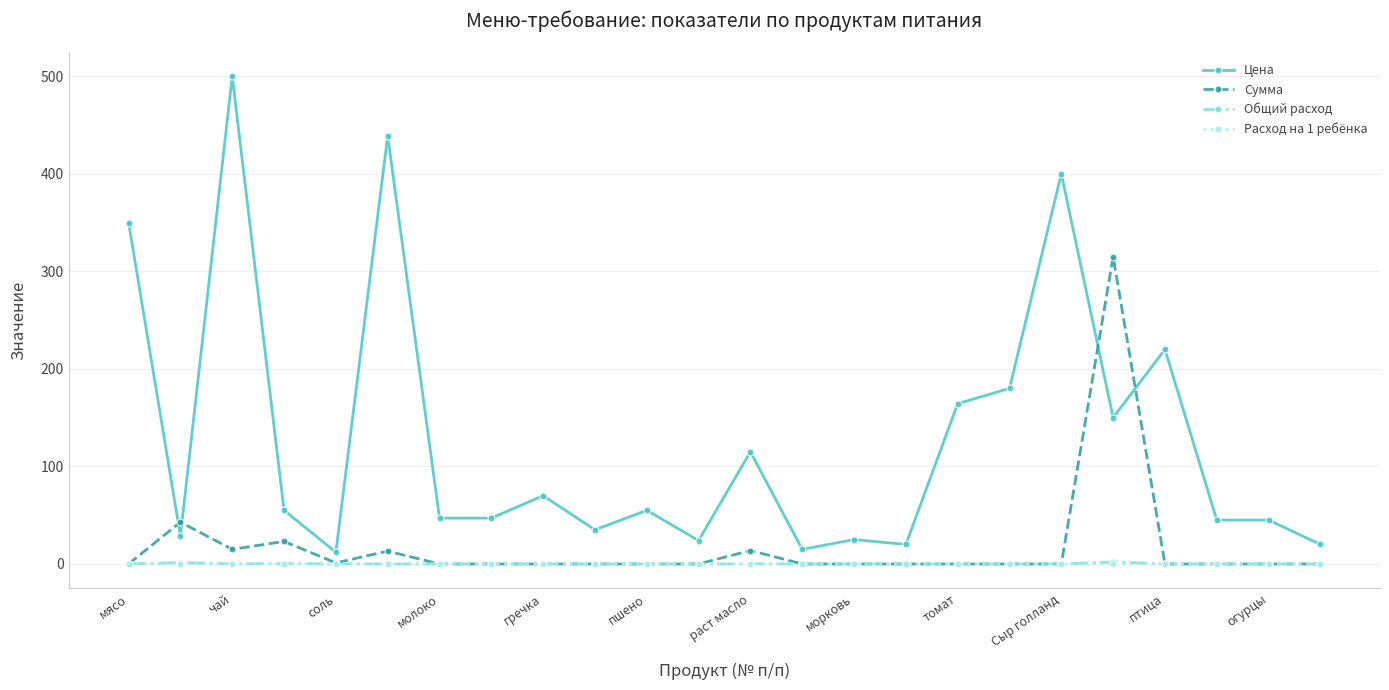

How many lines are shown in the chart?

4